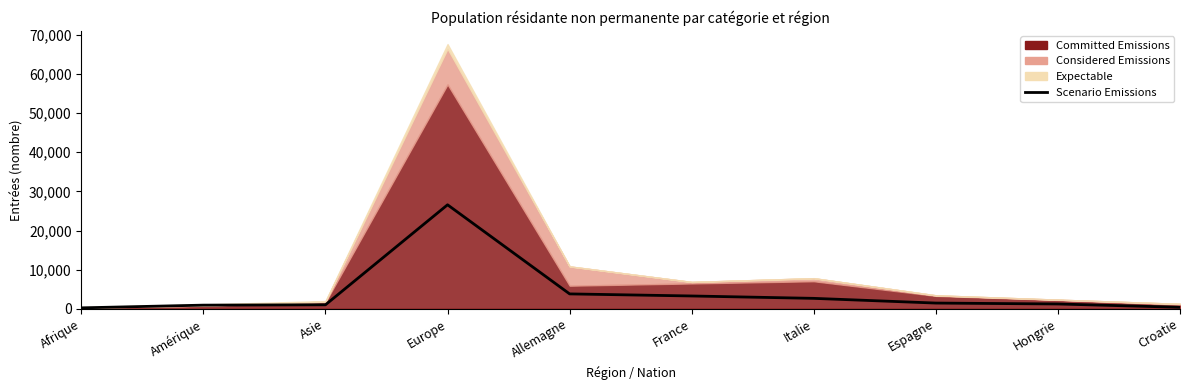

True or false: the data has more than 1 interior local peaks.

False